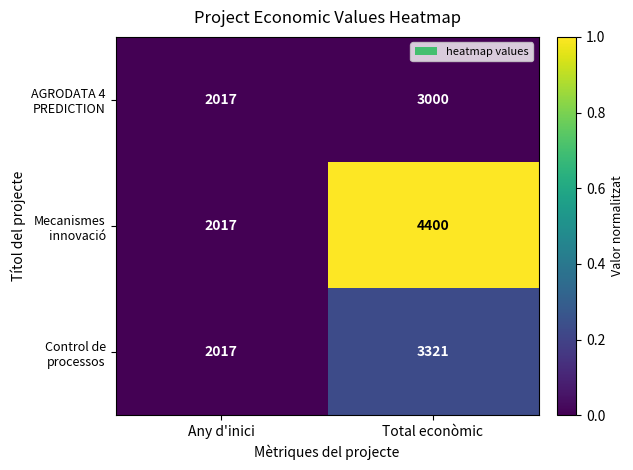

Between Any d'inici and Total econòmic, which series saw the biggest shift?

Mecanismes innovació